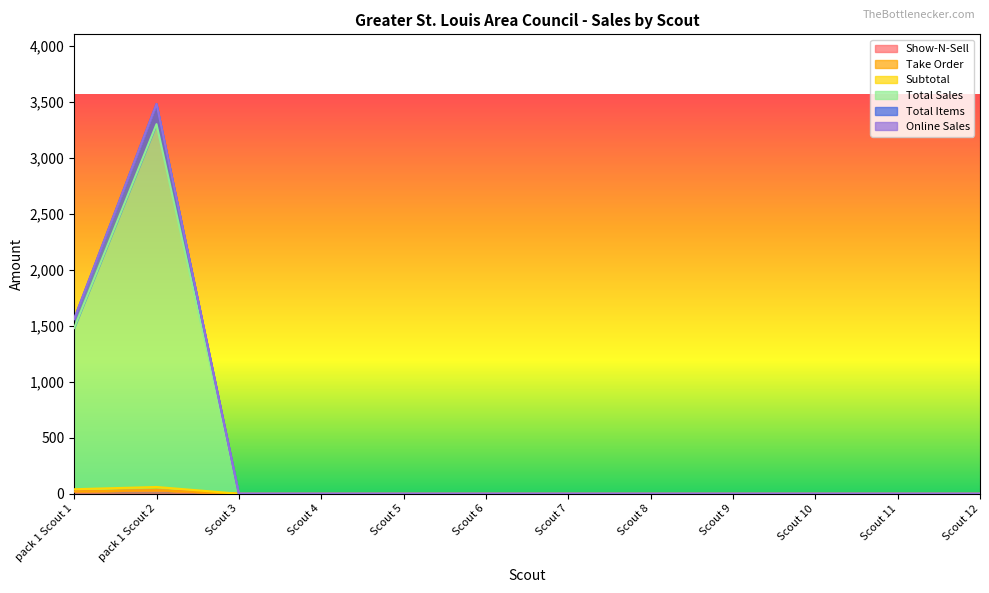

Which has a higher value, Scout 9 or Scout 4?

Scout 9